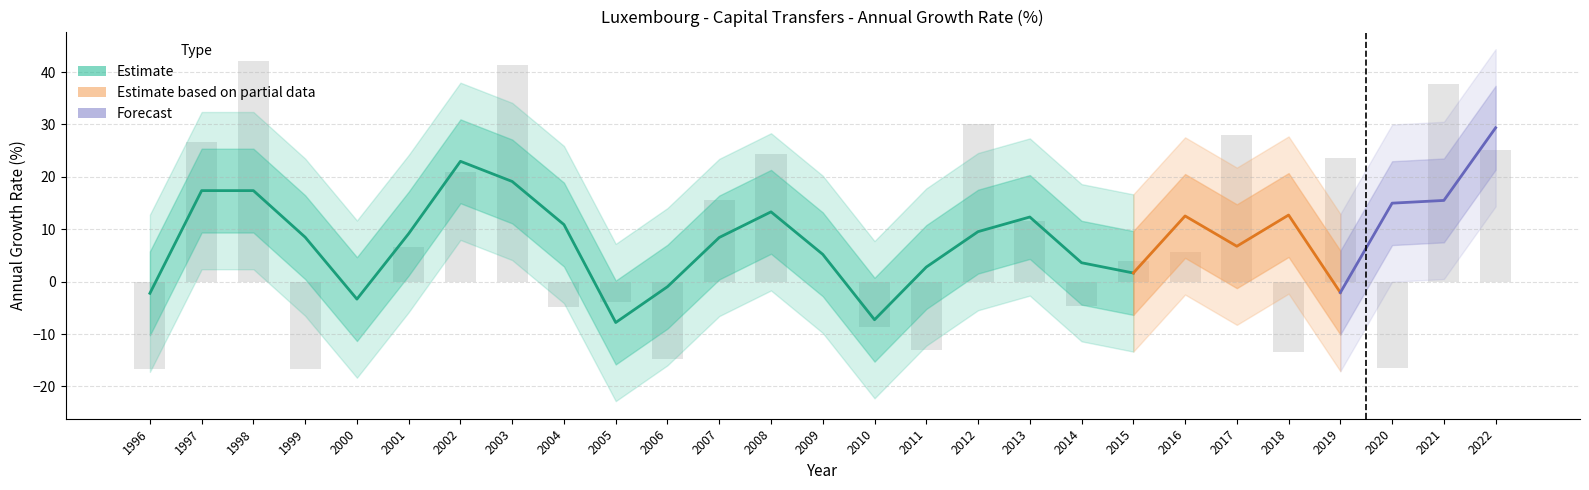

How many negative values are there?

10